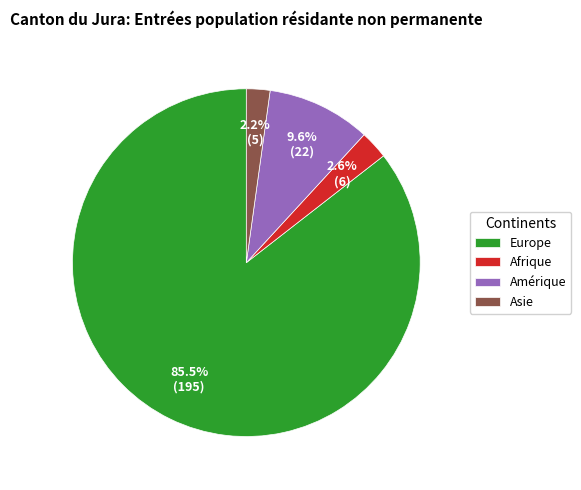

Does Amérique represent more than half of the total?

No